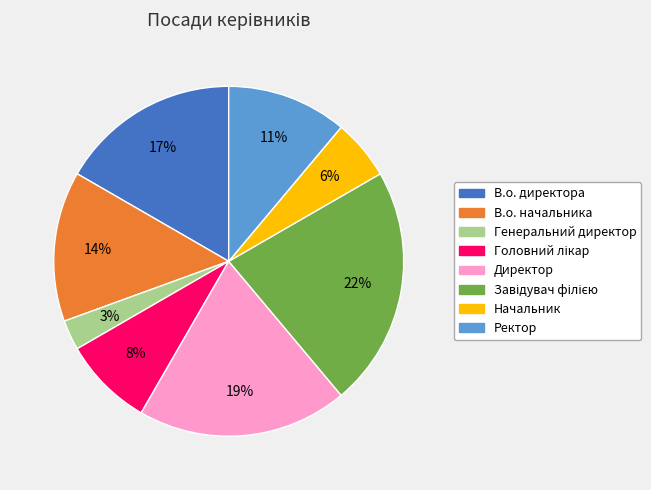

Which has a higher value, В.о. начальника or Начальник?

В.о. начальника